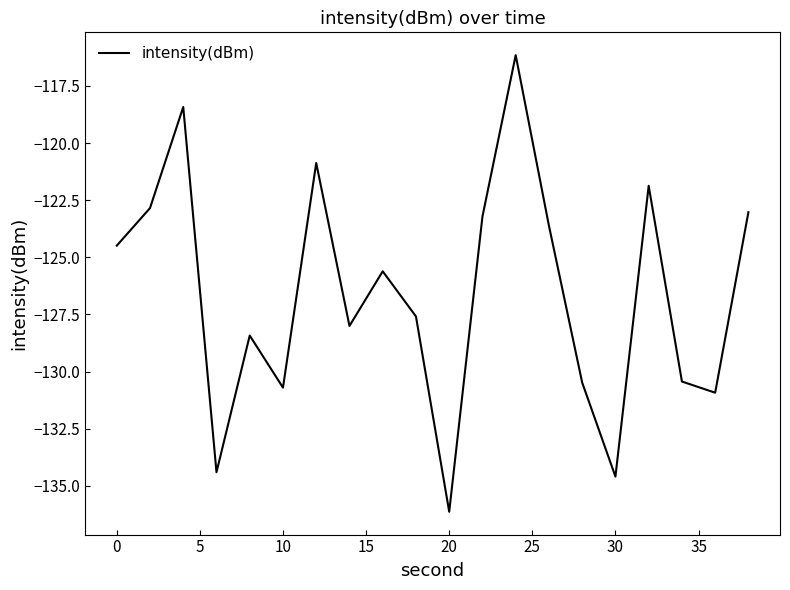

What is the maximum value shown in the chart?

-116.2